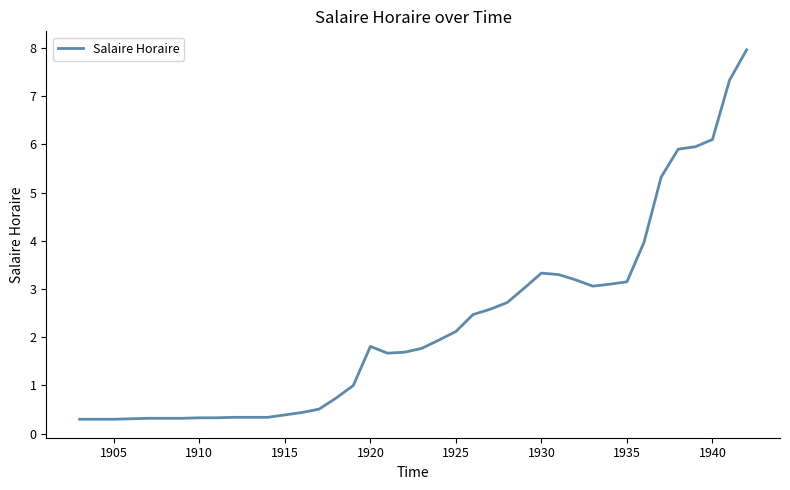

What is the difference between the maximum and minimum values?

7.7